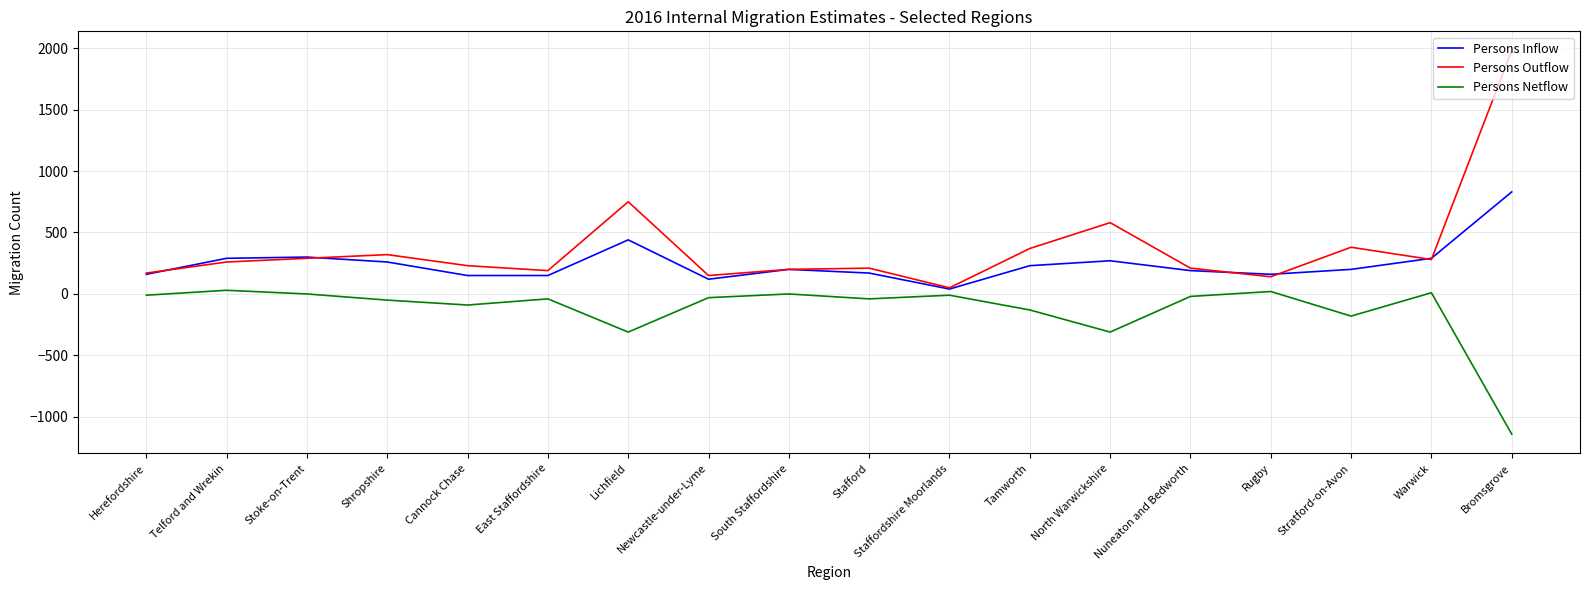

List the series in order of their overall mean, lowest first.

Persons Netflow, Persons Inflow, Persons Outflow